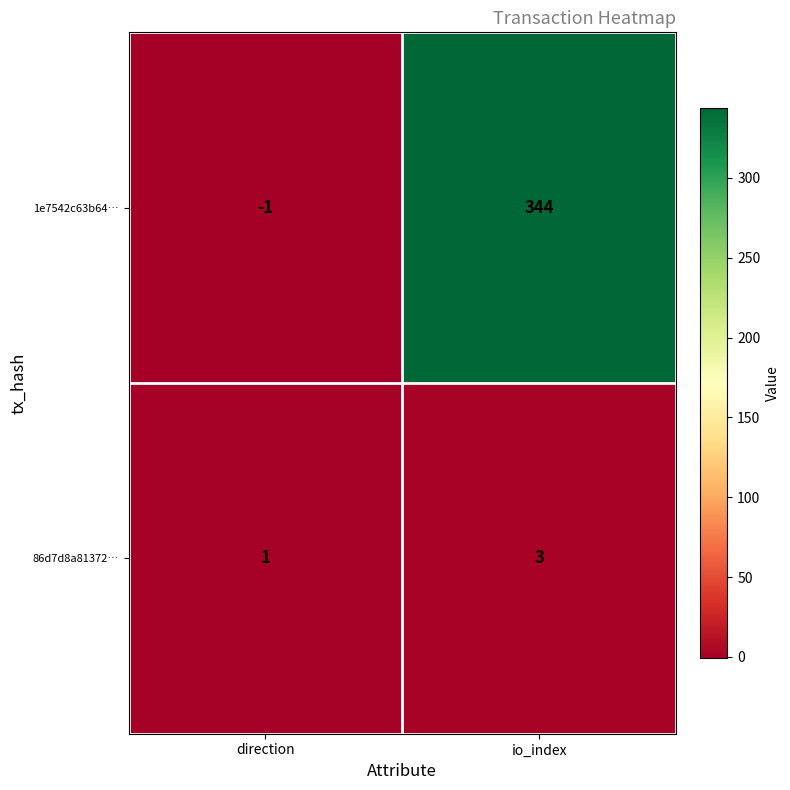

Which series has the largest total across all categories?

1e7542c63b64…